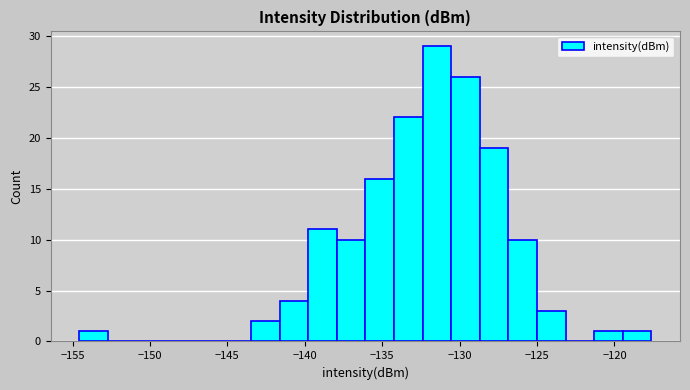

Read against the x-axis, roughly where is the centre of the tallest bar?

-131.5